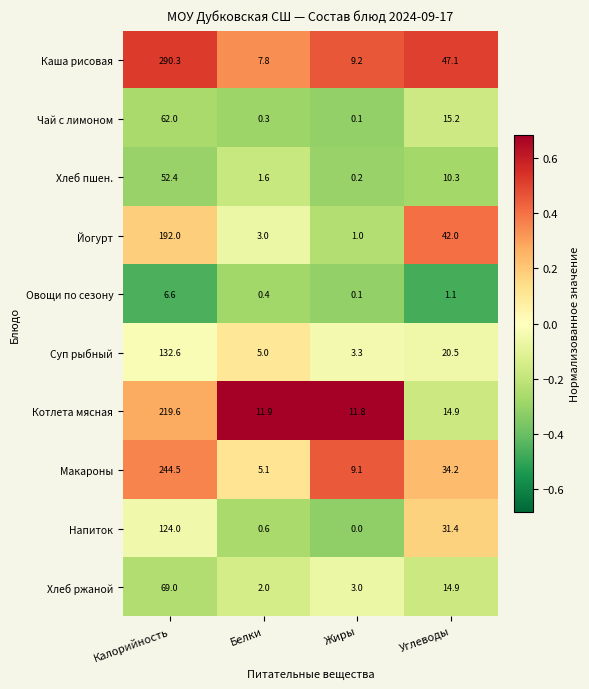

What is the lowest value of the Хлеб ржаной series?

2.0